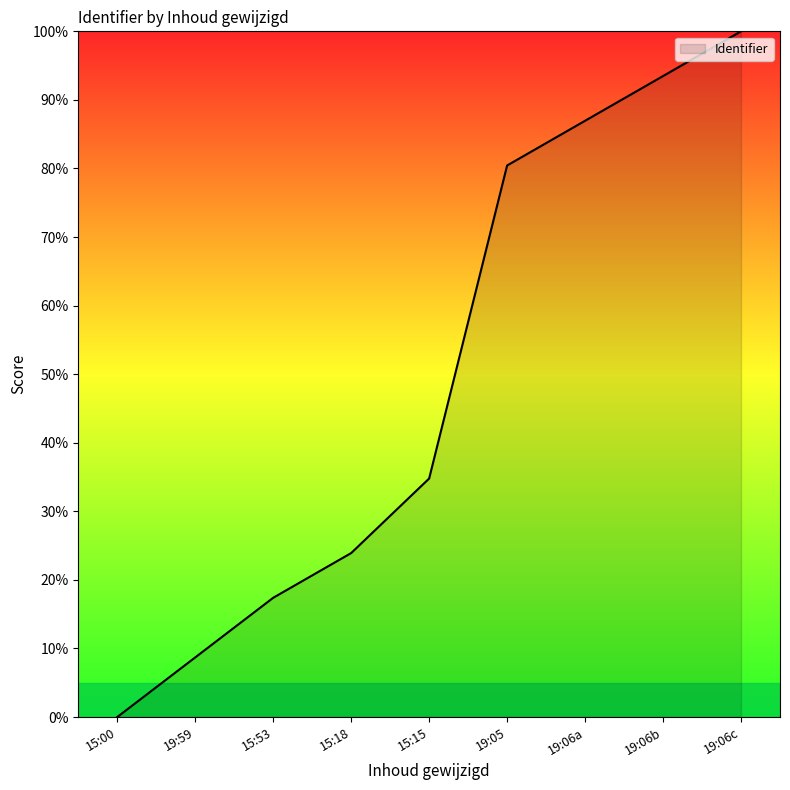

The value at 19:06a is 87.0. True or false?

True